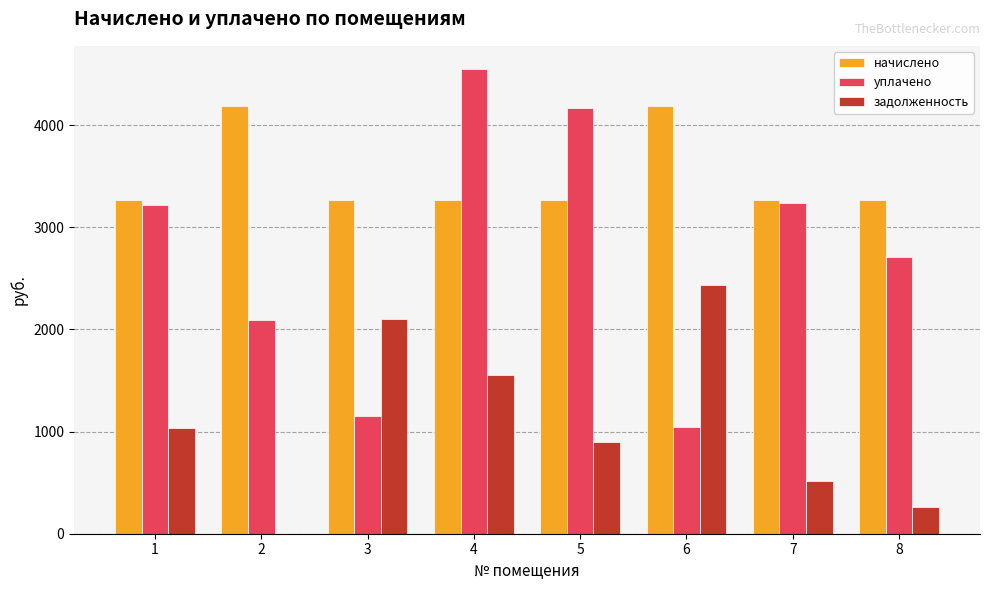

What is the greatest value displayed?

4549.0